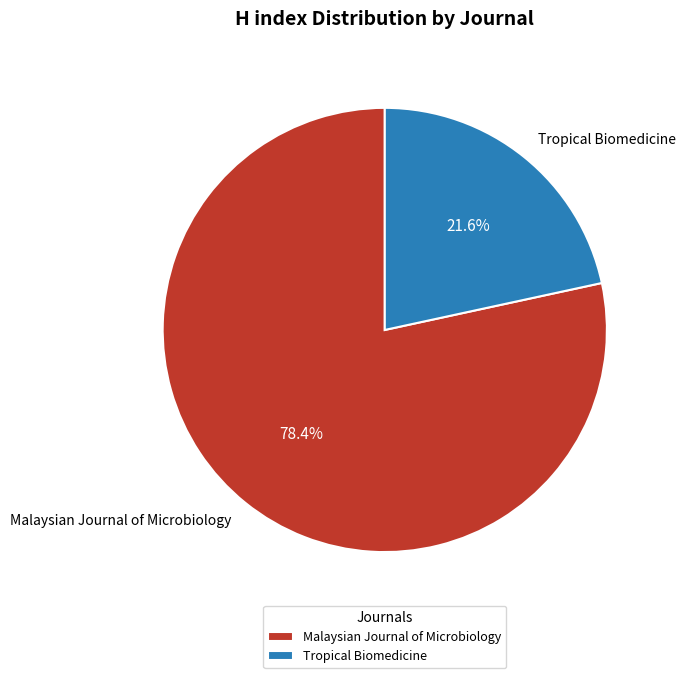

Which category has the smallest portion of the pie?

Tropical Biomedicine